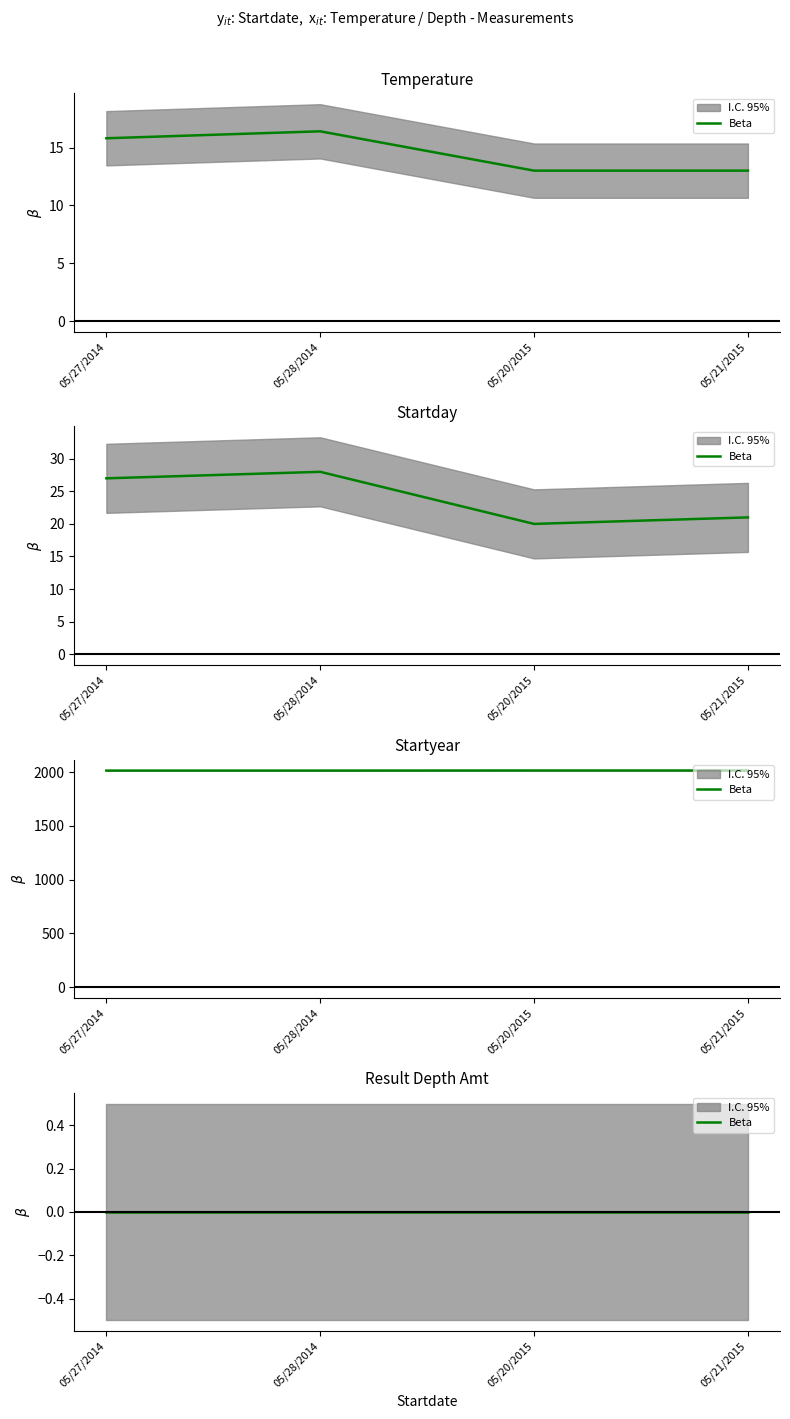

Which category has the highest value in the Temperature series?

05/28/2014